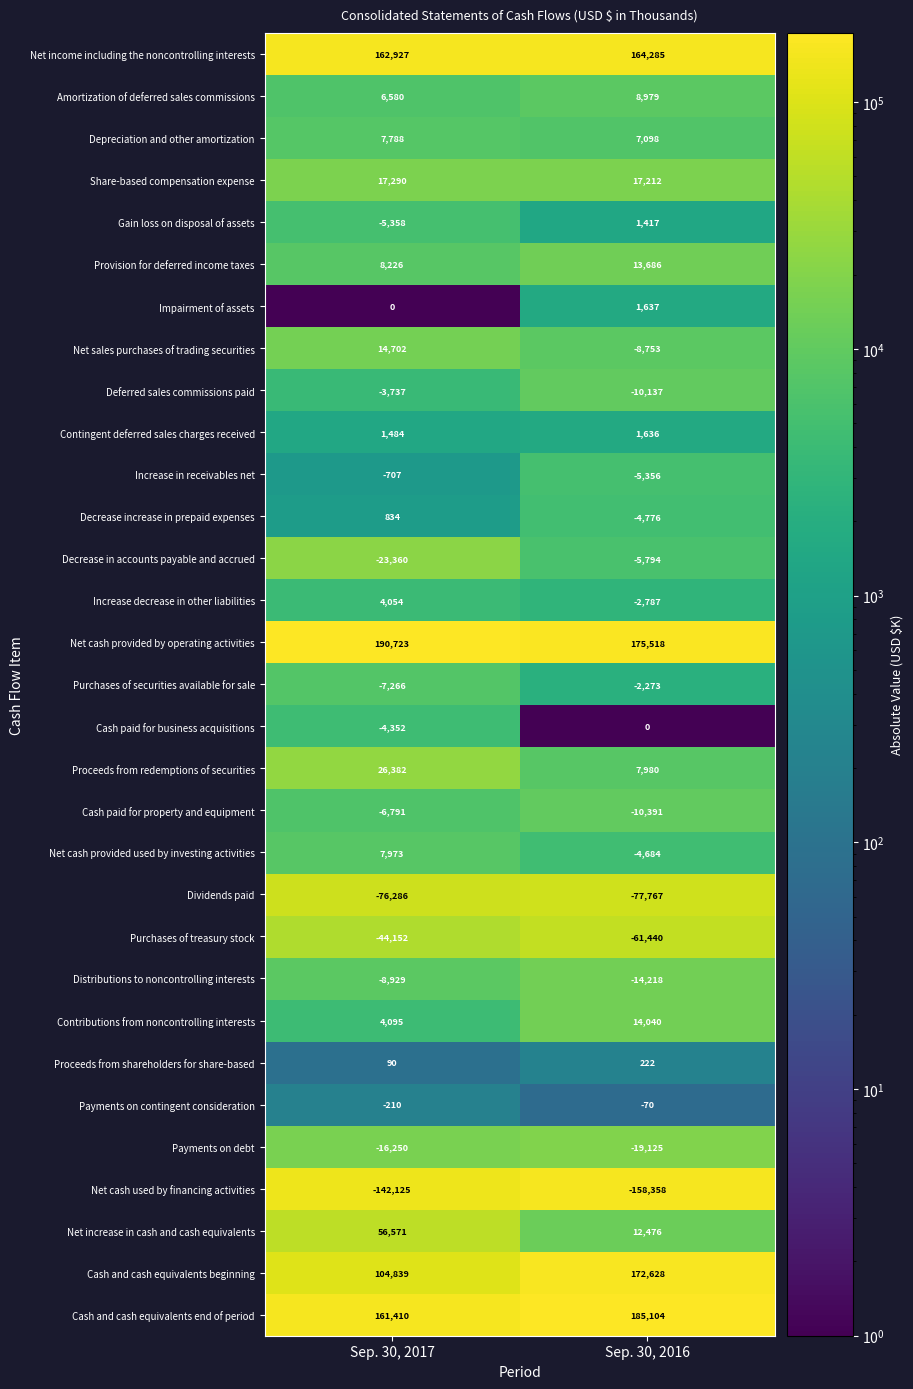

What is the total value across all series at Sep. 30, 2016?

397989